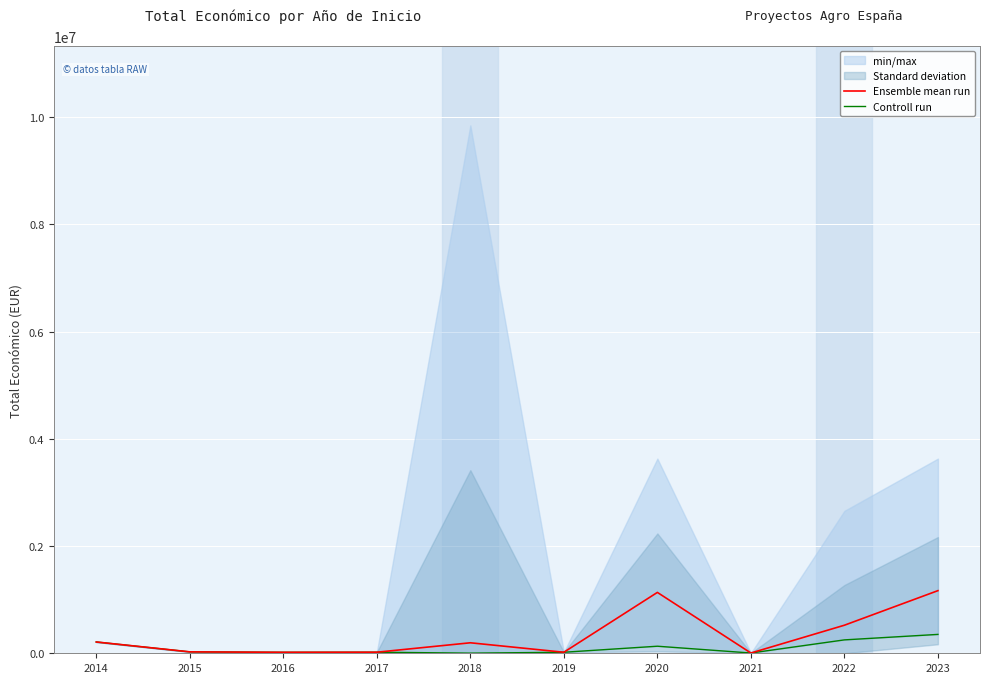

Read the Ensemble mean run value at 2023.

1168276